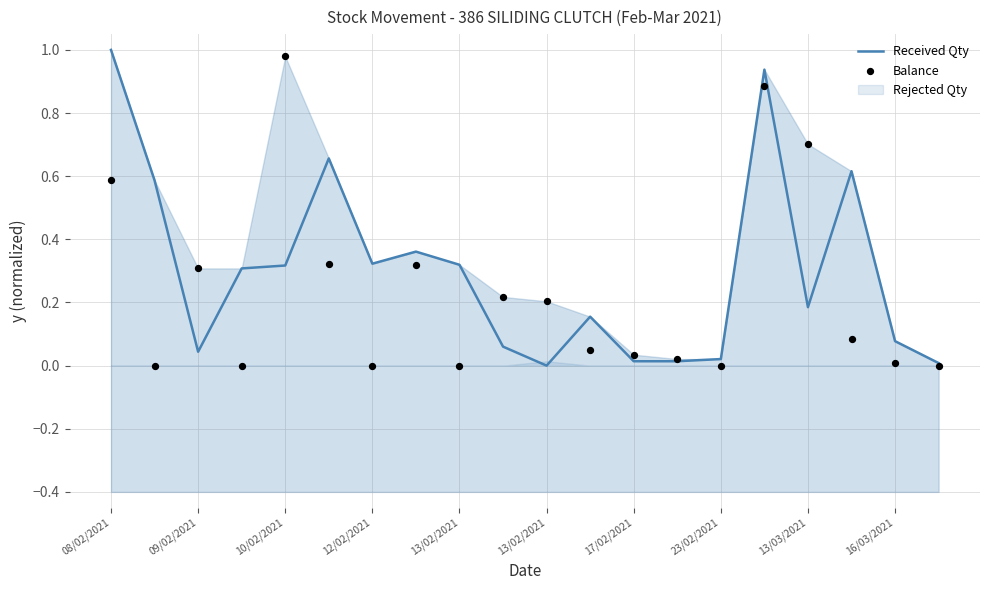

Which series has the largest total across all categories?

Received Qty